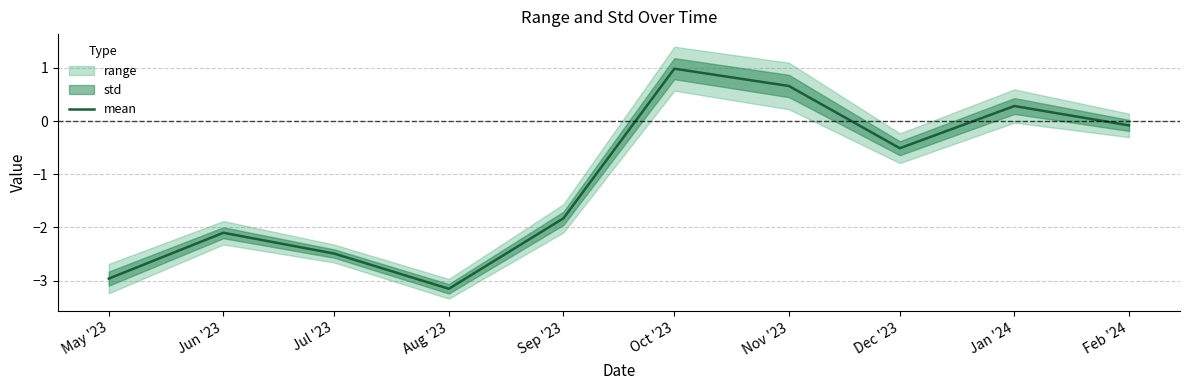

What is the average value?

-1.1